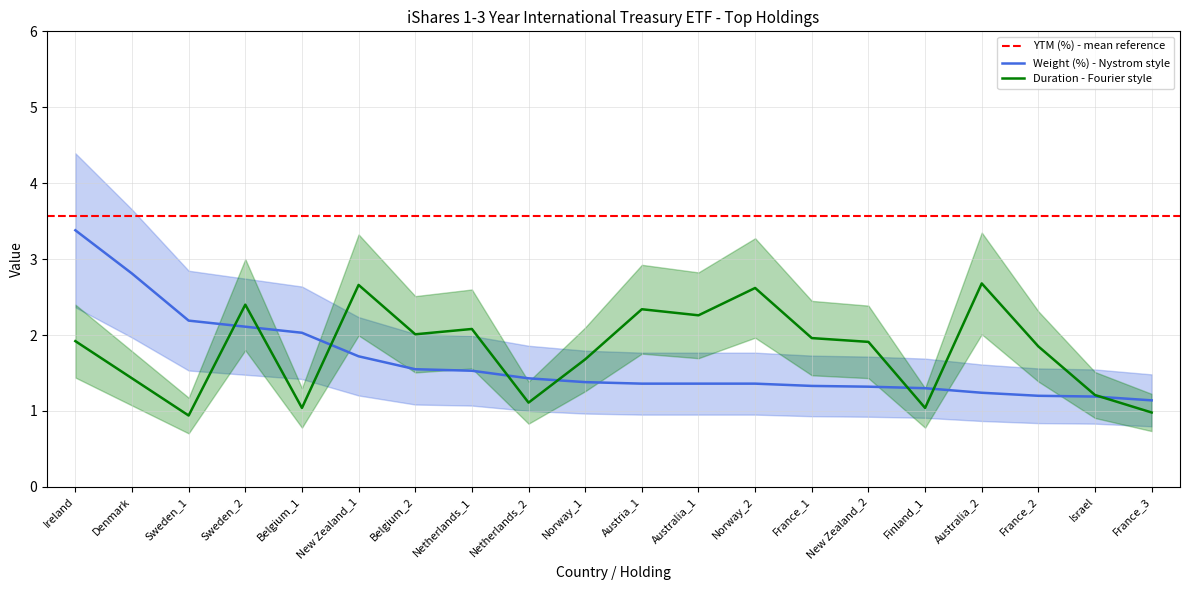

Which series ends up on top after the final intersection of Duration and Weight (%)?

Weight (%)